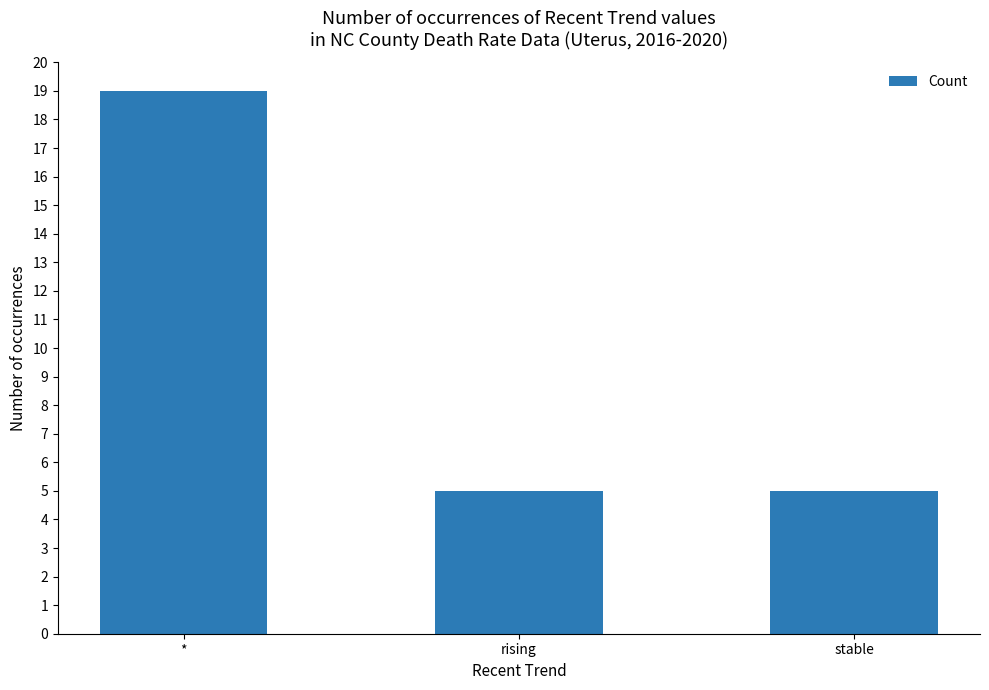

Is it true that the value at * is 19?

True